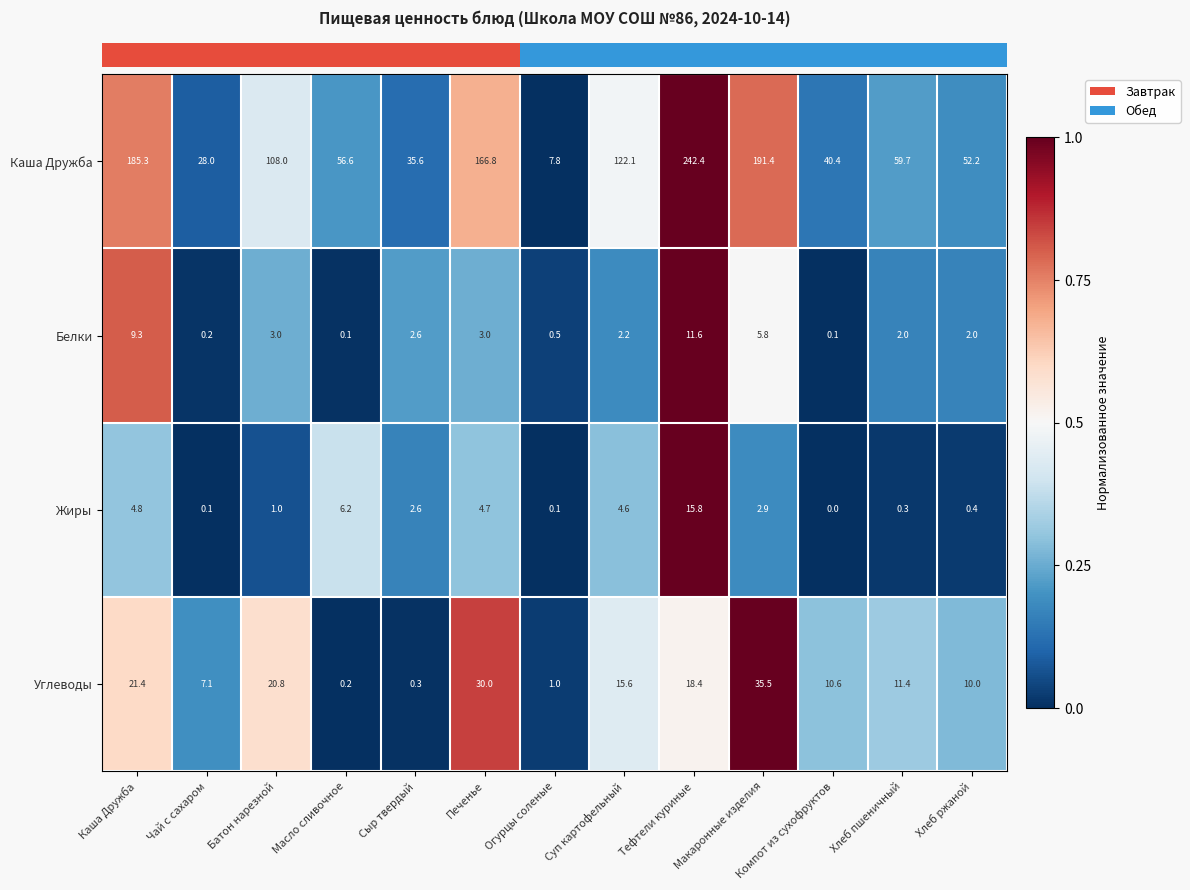

At which label does Каша Дружба reach its minimum?

Огурцы соленые